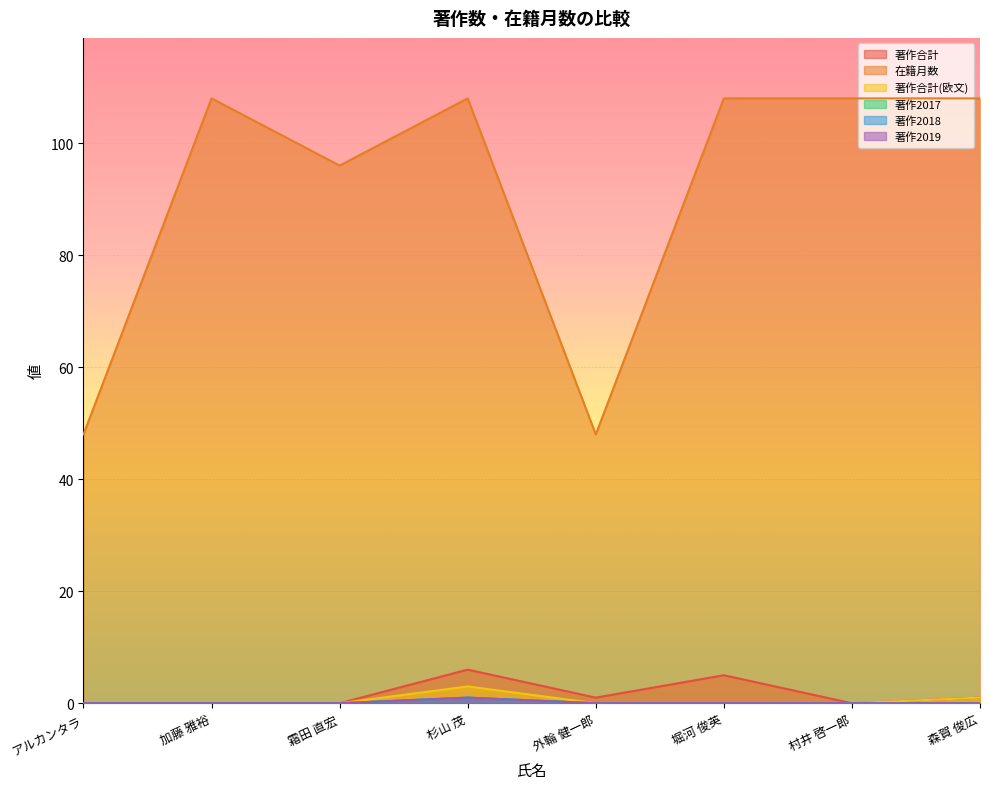

What is the label of the 6th point from the right?

霜田 直宏